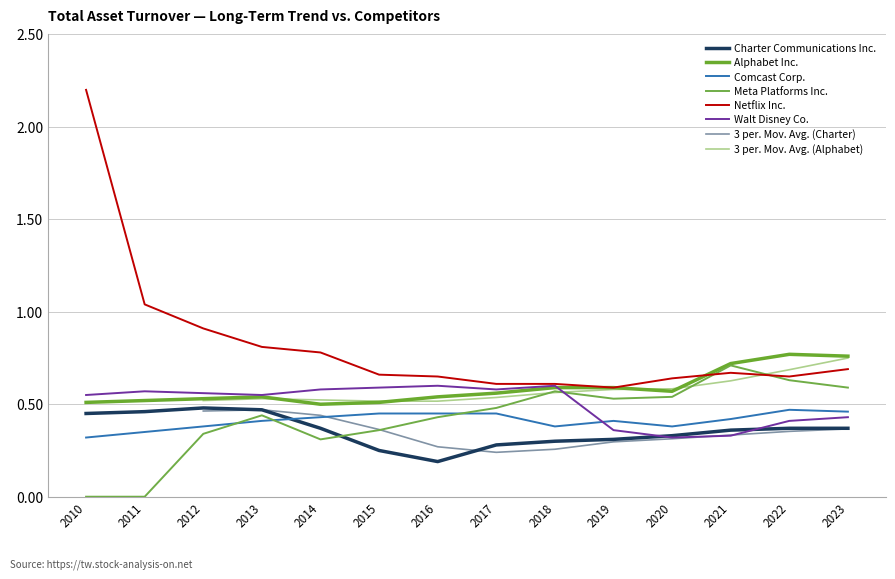

Which category has the highest value across all series?

2010